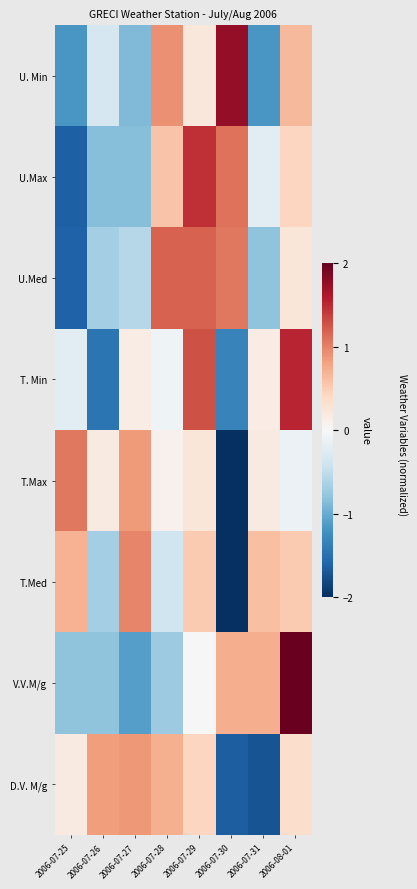

Reading right to left, list all the values displayed in this chart.

U. Min: 2006-08-01=0.6	2006-07-31=-1.2	2006-07-30=1.8	2006-07-29=0.2	2006-07-28=0.9	2006-07-27=-0.9	2006-07-26=-0.3	2006-07-25=-1.2
U.Max: 2006-08-01=0.4	2006-07-31=-0.2	2006-07-30=1.1	2006-07-29=1.5	2006-07-28=0.6	2006-07-27=-0.9	2006-07-26=-0.9	2006-07-25=-1.6
U.Med: 2006-08-01=0.2	2006-07-31=-0.8	2006-07-30=1.1	2006-07-29=1.2	2006-07-28=1.2	2006-07-27=-0.6	2006-07-26=-0.7	2006-07-25=-1.6
T. Min: 2006-08-01=1.5	2006-07-31=0.2	2006-07-30=-1.3	2006-07-29=1.3	2006-07-28=-0.1	2006-07-27=0.2	2006-07-26=-1.5	2006-07-25=-0.2
T.Max: 2006-08-01=-0.1	2006-07-31=0.2	2006-07-30=-2.5	2006-07-29=0.2	2006-07-28=0.1	2006-07-27=0.8	2006-07-26=0.2	2006-07-25=1.0
T.Med: 2006-08-01=0.5	2006-07-31=0.6	2006-07-30=-2.2	2006-07-29=0.5	2006-07-28=-0.4	2006-07-27=1.0	2006-07-26=-0.7	2006-07-25=0.7
V.V.M/g: 2006-08-01=2.0	2006-07-31=0.7	2006-07-30=0.7	2006-07-29=0.0	2006-07-28=-0.7	2006-07-27=-1.1	2006-07-26=-0.8	2006-07-25=-0.8
D.V. M/g: 2006-08-01=0.3	2006-07-31=-1.7	2006-07-30=-1.6	2006-07-29=0.4	2006-07-28=0.7	2006-07-27=0.9	2006-07-26=0.8	2006-07-25=0.2